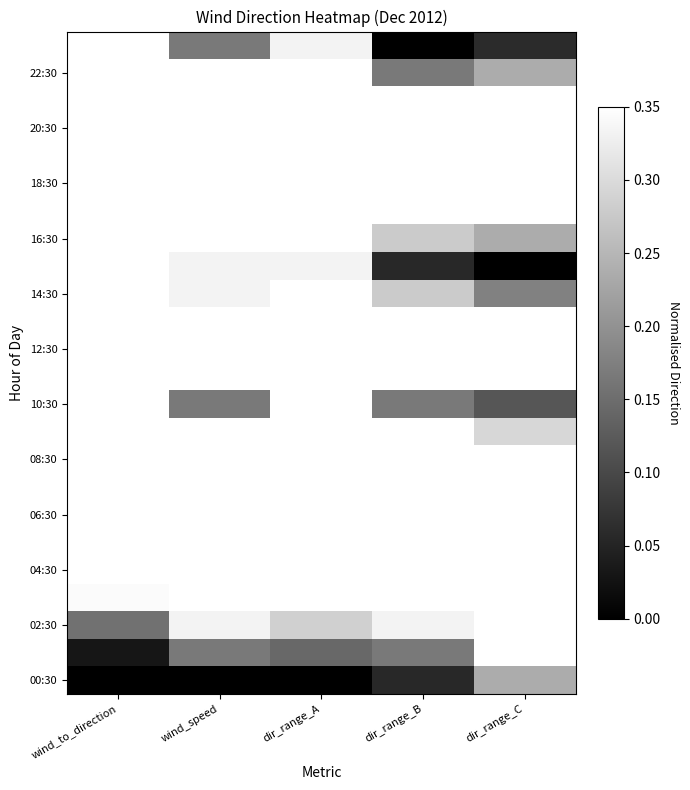

What is the maximum value shown in the chart?

1.0